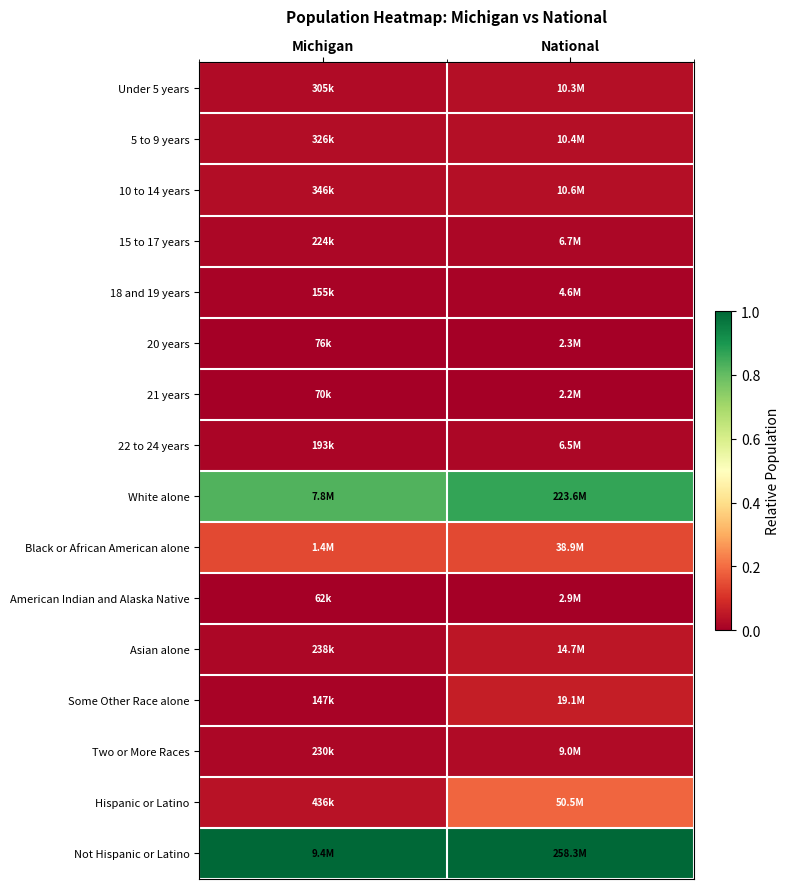

Between Michigan and National, which is larger?

National